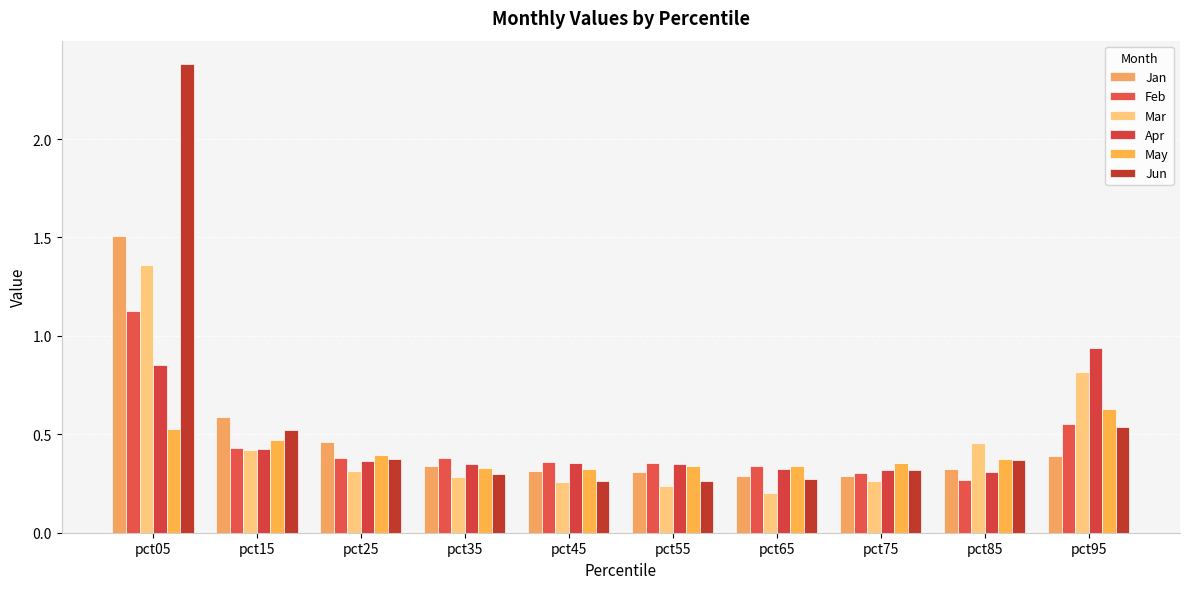

Where is Jun nearest to the value 1?

pct95